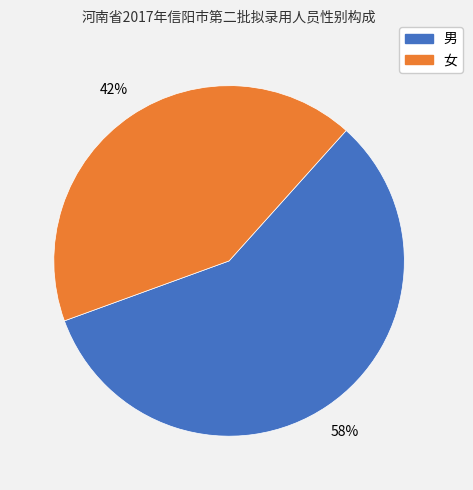

The 女 slice represents 50% of the pie. True or false?

False